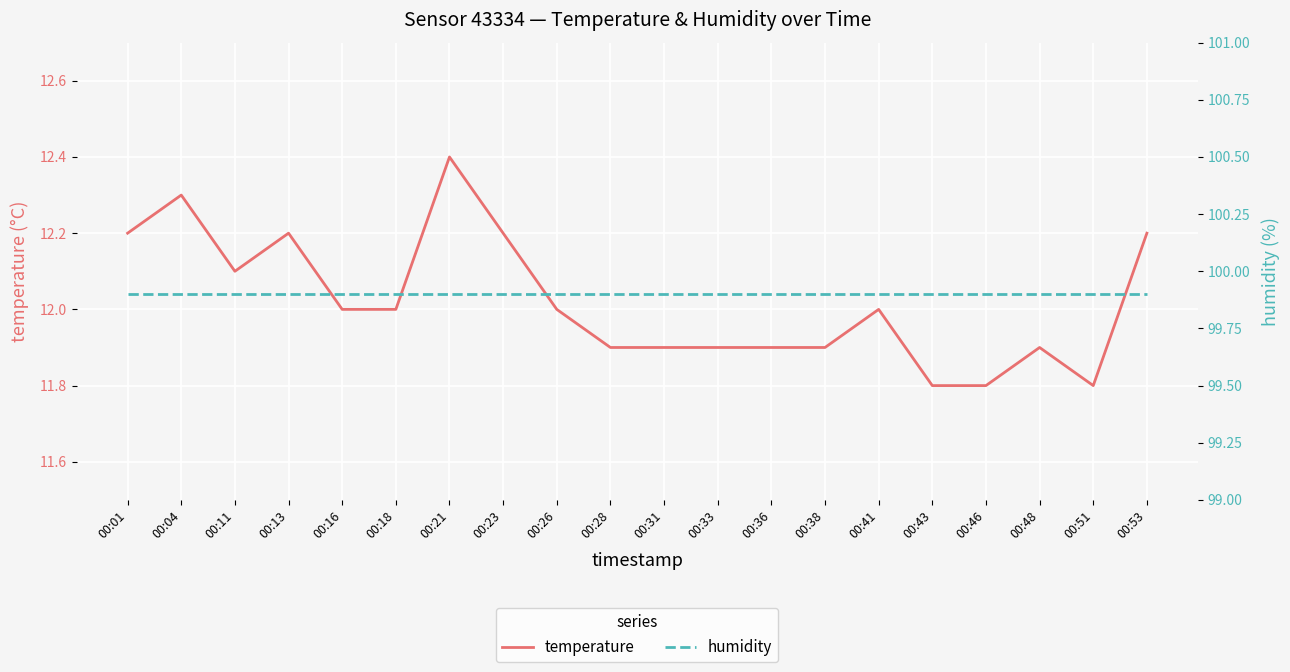

Reading left to right, transcribe all the data shown in this chart.

temperature: 12.2	12.3	12.1	12.2	12.0	12.0	12.4	12.2	12.0	11.9	11.9	11.9	11.9	11.9	12.0	11.8	11.8	11.9	11.8	12.2
humidity: 99.9	99.9	99.9	99.9	99.9	99.9	99.9	99.9	99.9	99.9	99.9	99.9	99.9	99.9	99.9	99.9	99.9	99.9	99.9	99.9